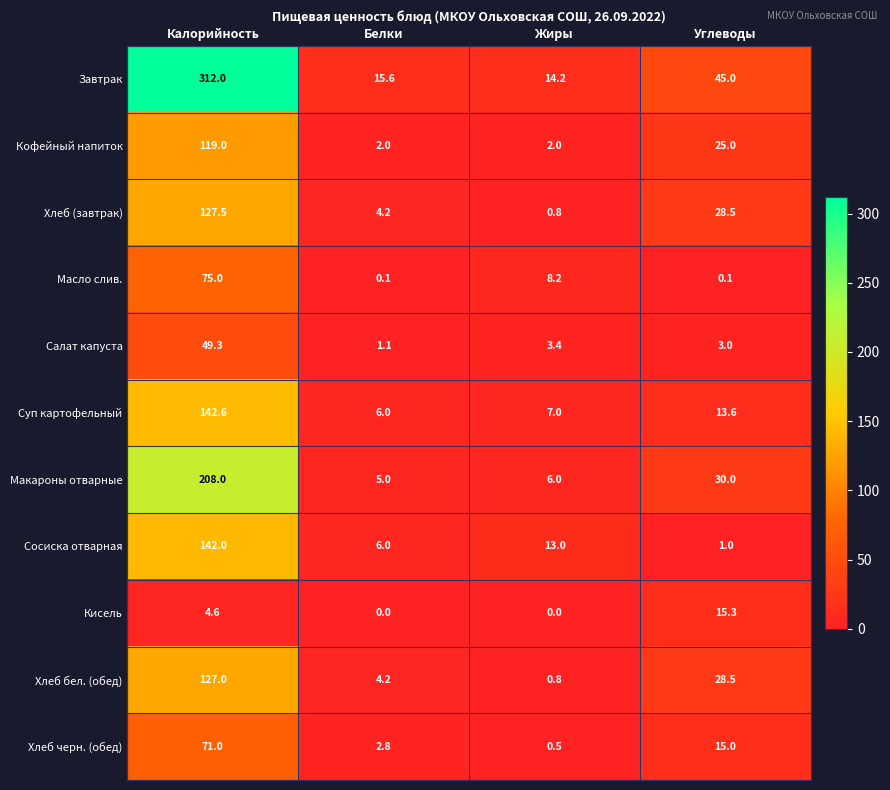

What is the minimum value for Макароны отварные?

5.0